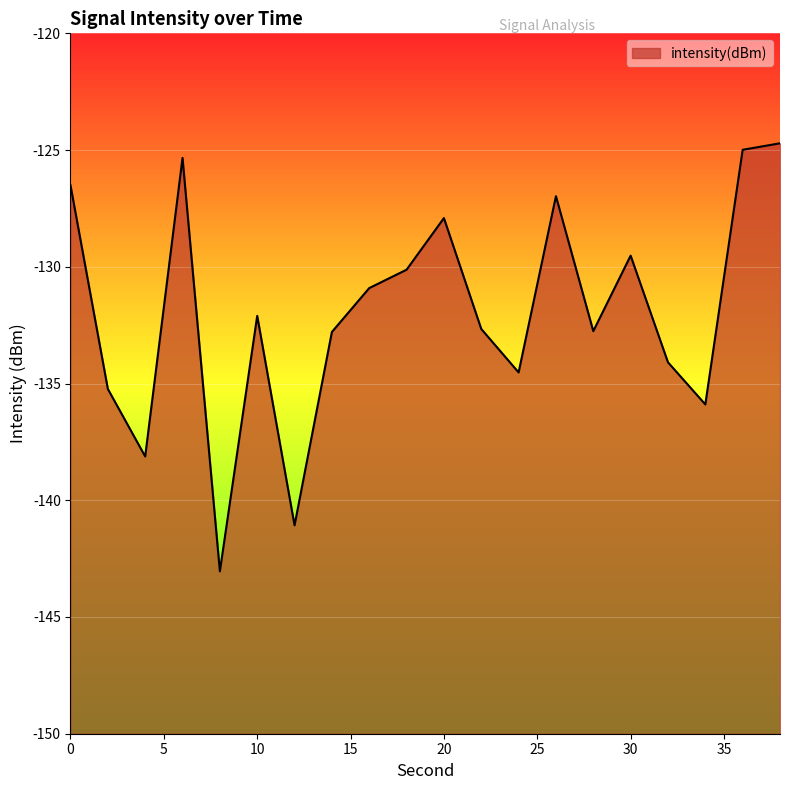

What value does the data have at 24?

-134.5